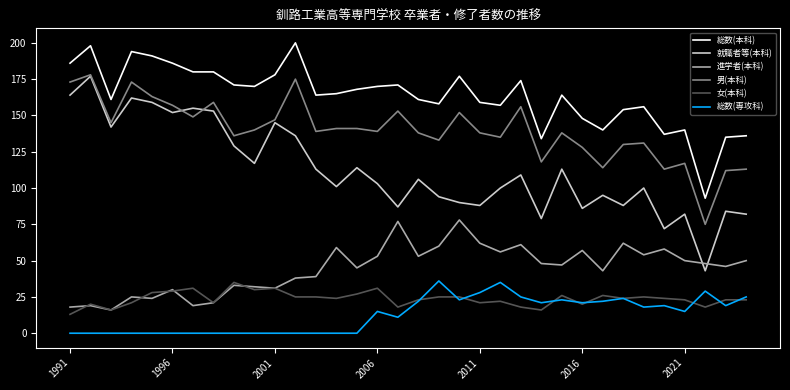

What is the maximum value shown in the chart?

200